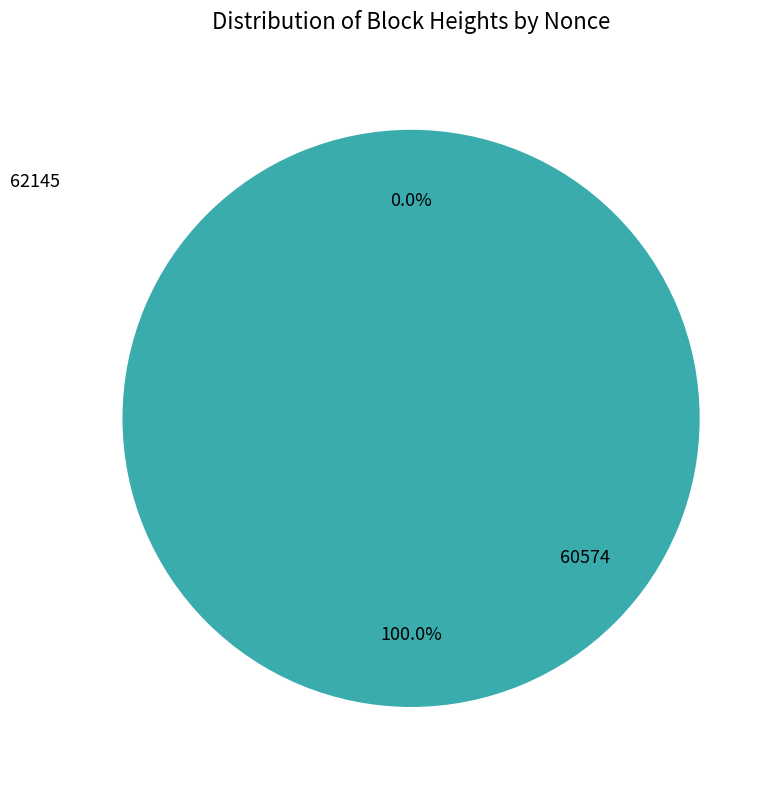

Which slice is the largest?

60574